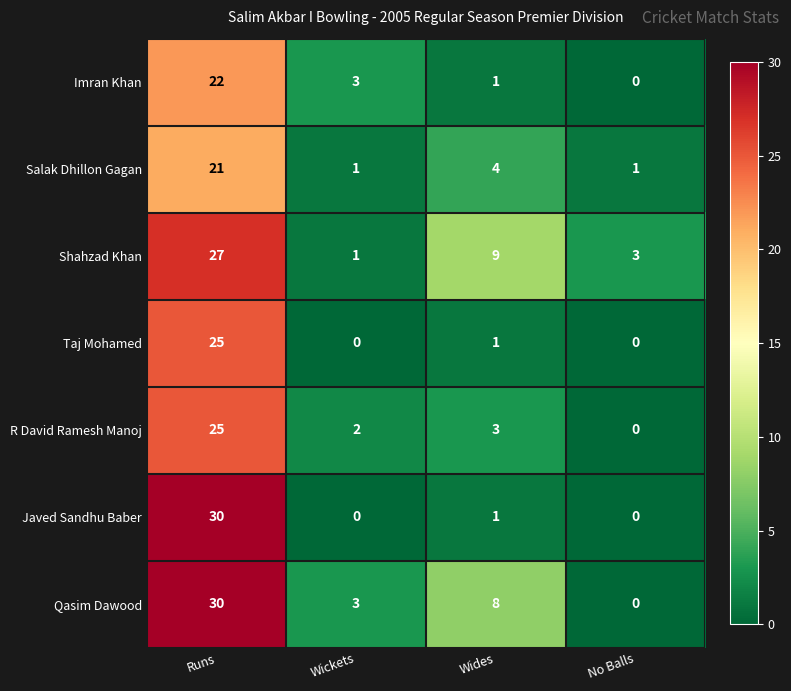

Rank the categories by Shahzad Khan value from lowest to highest.

Wickets, No Balls, Wides, Runs